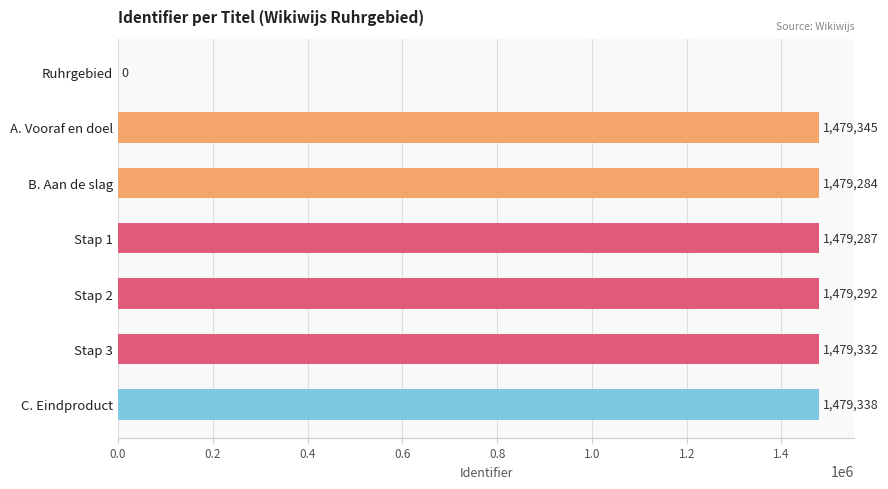

What is the approximate value at Stap 3?

1479332